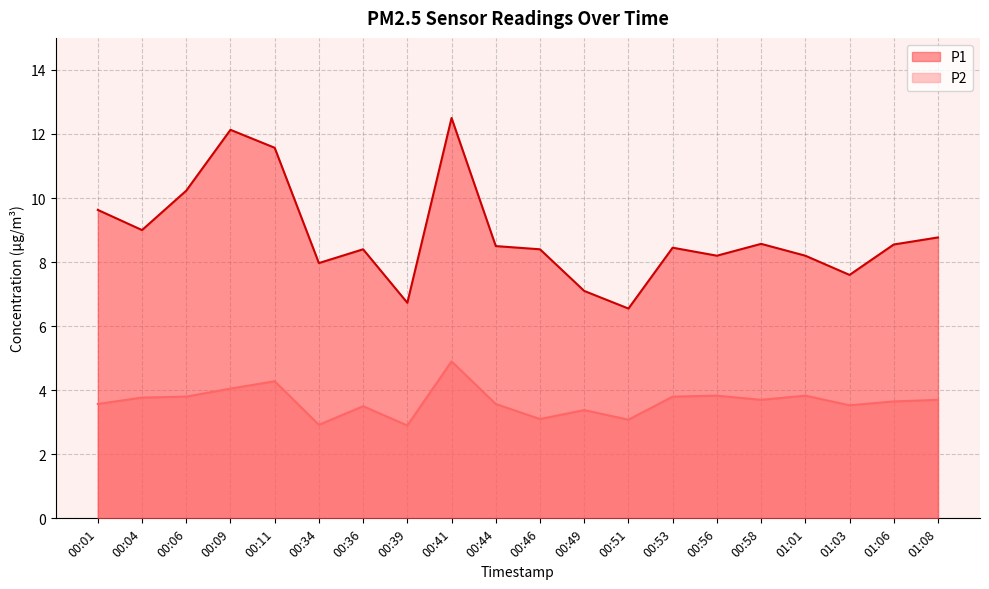

Does the chart display data point markers on the line(s)?

No